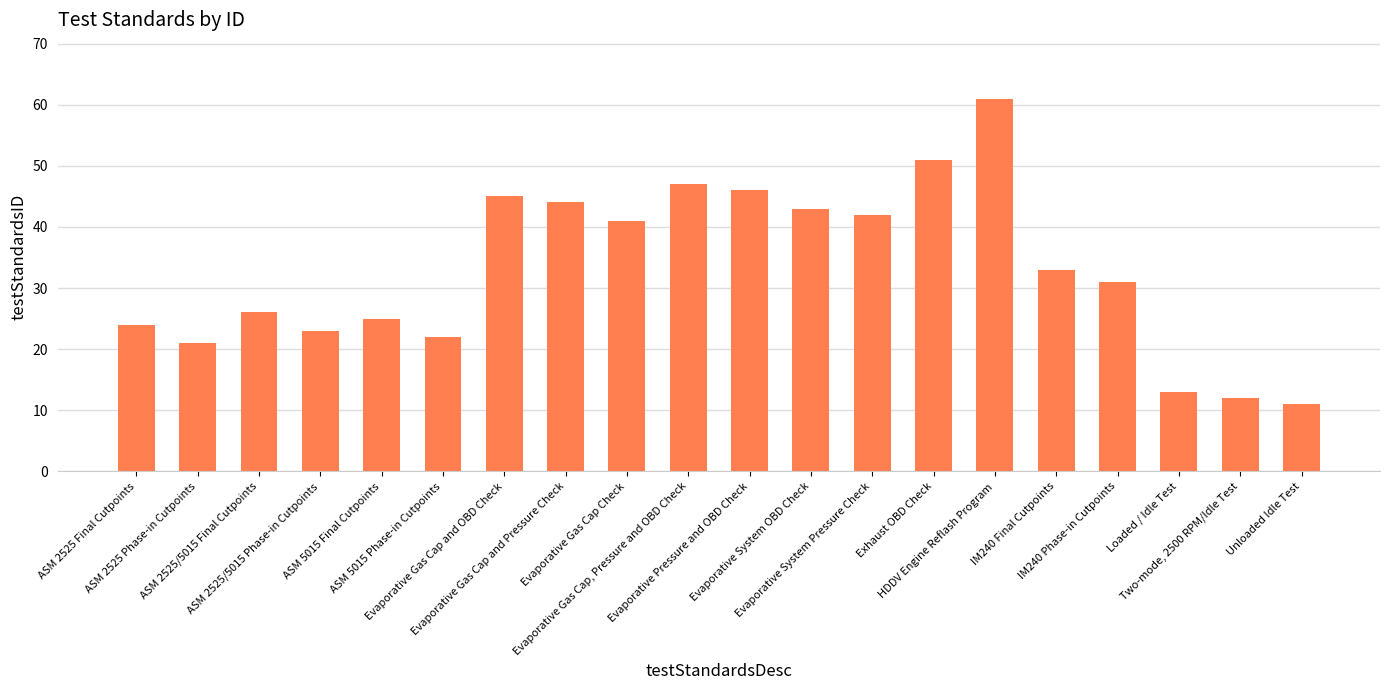

What is the sum of all values?

661